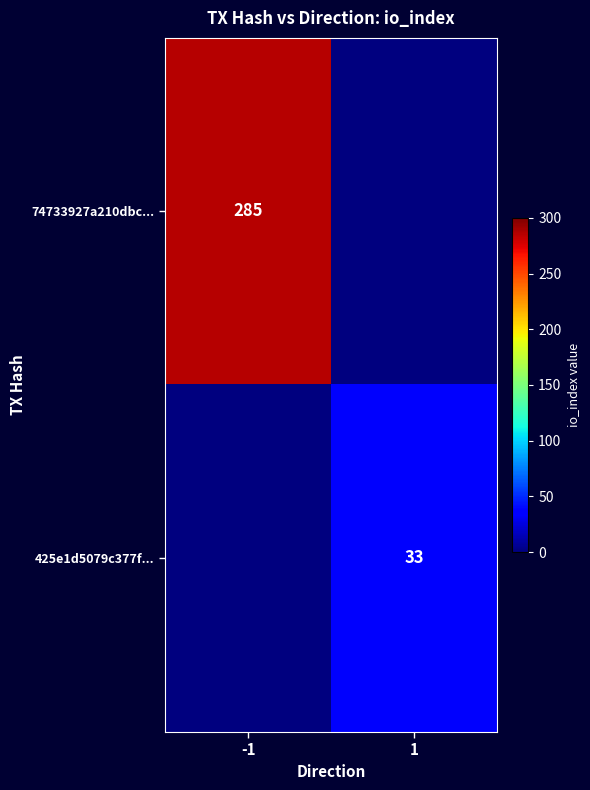

True or false: 425e1d5079c377f... has a value of 17 at 1.

False